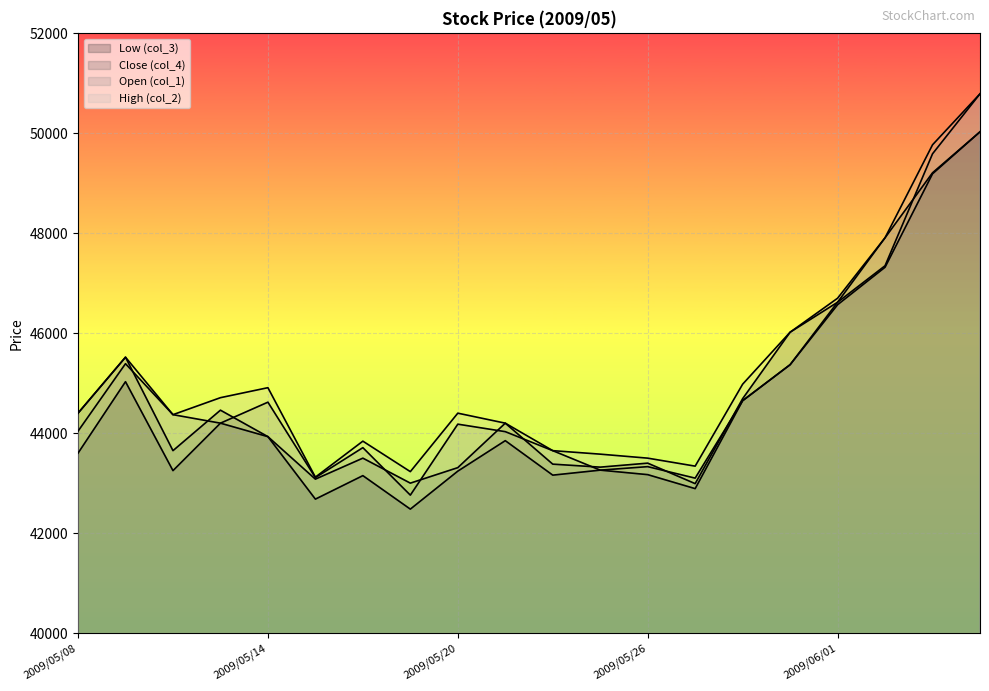

Is it true that Open (col_1) equals 76246 at 2009/05/21?

False